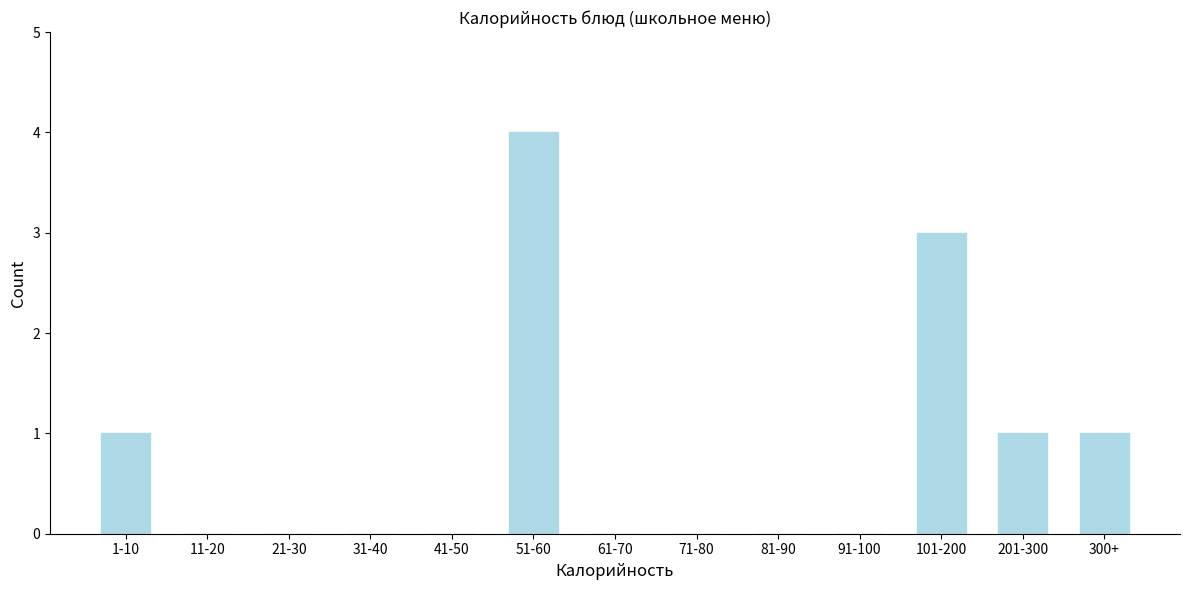

Reading right to left, list all the values displayed in this chart.

300+=1	201-300=1	101-200=3	91-100=0	81-90=0	71-80=0	61-70=0	51-60=4	41-50=0	31-40=0	21-30=0	11-20=0	1-10=1